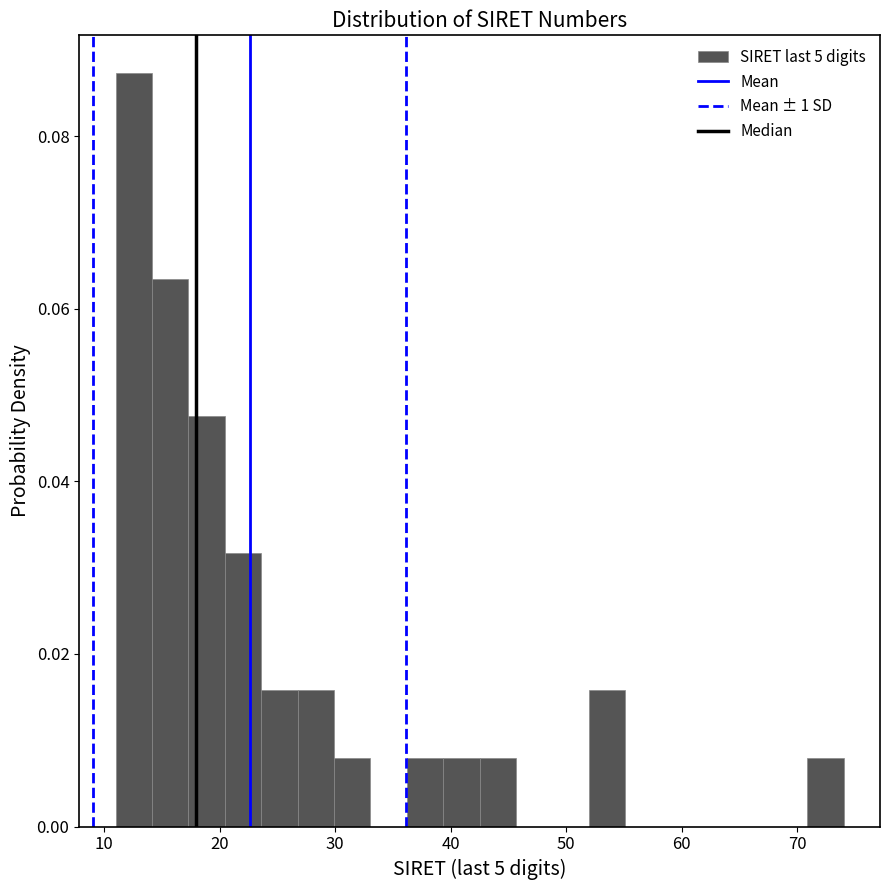

Around what value on the x-axis is the tallest bar? Give the approximate position of its centre, as read against the axis.

13